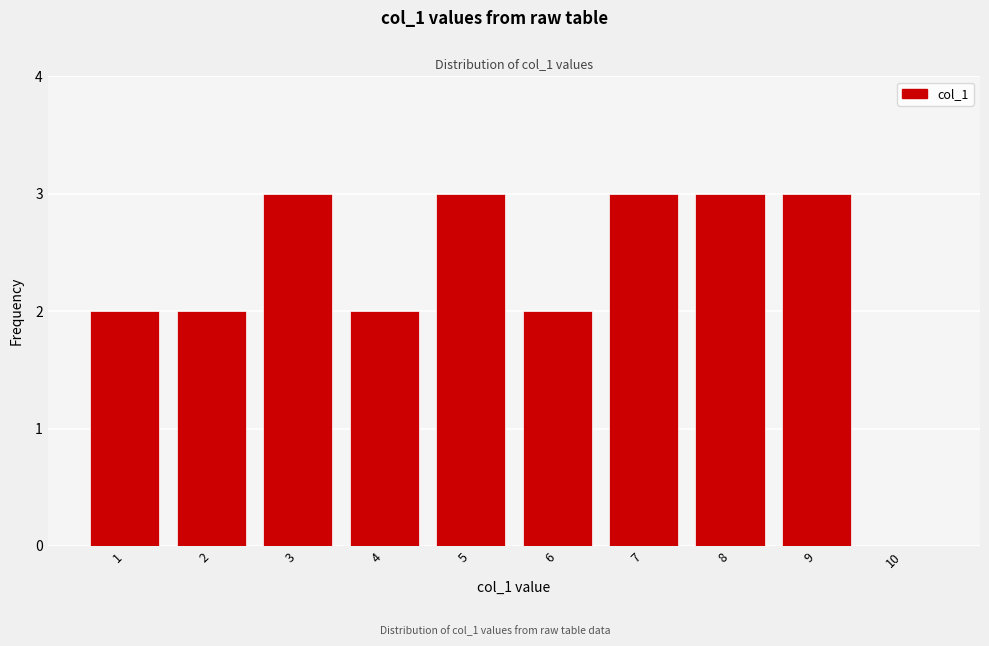

Reading left to right, extract all data points from this chart.

1=2	2=2	3=3	4=2	5=3	6=2	7=3	8=3	9=3	10=0